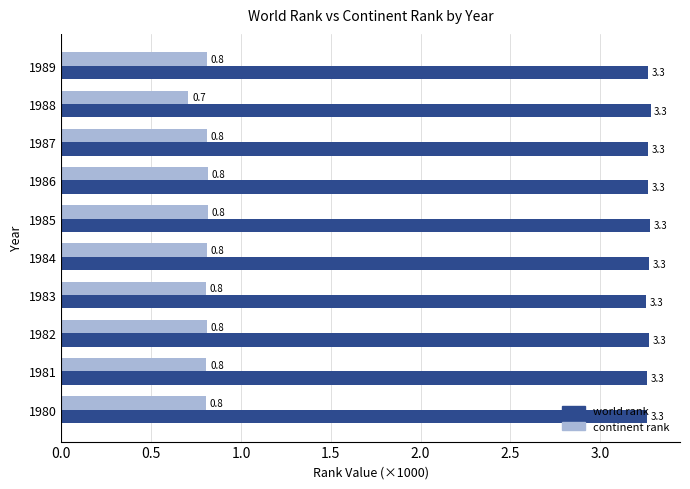

Rank the series by their maximum value, from highest to lowest.

world rank, continent rank